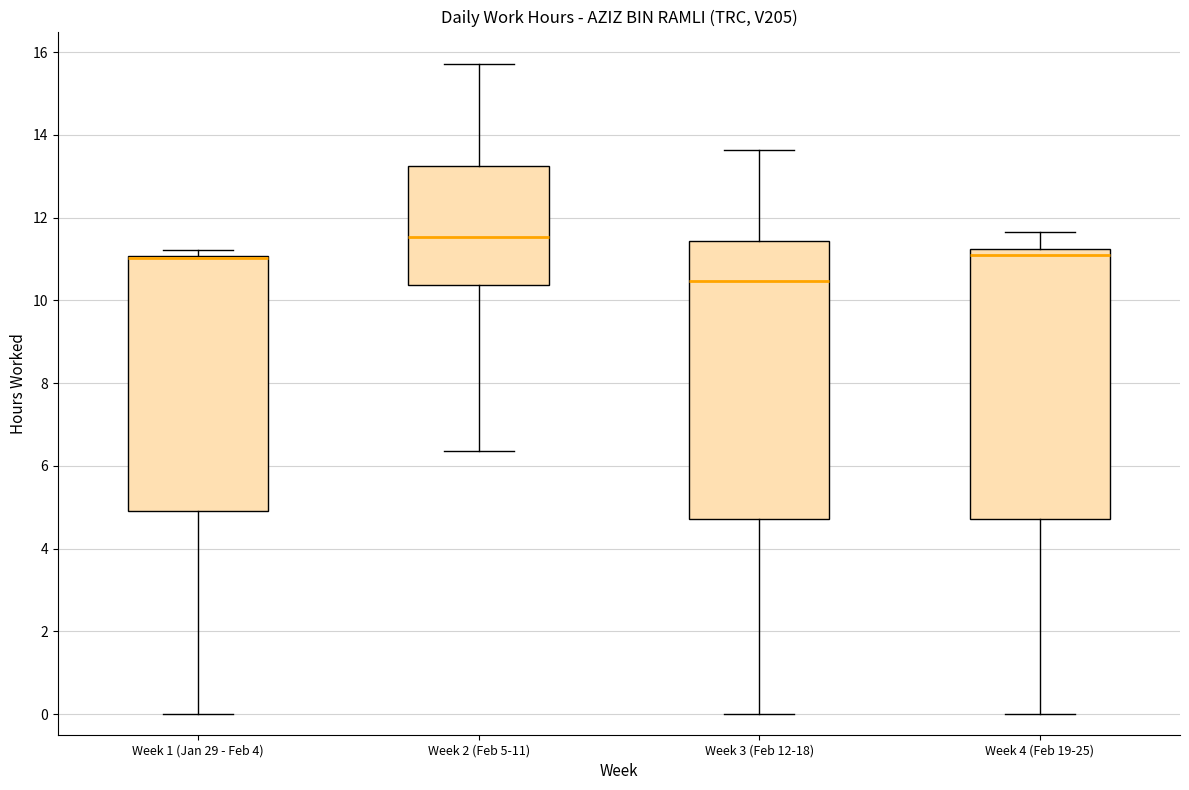

Reading left to right, transcribe this box plot: for each box, give where its median line is, the range the box spans, and where its two whiskers end, as read against the y-axis. The values are not printed on the chart, so give them approximately, as read against the axis.

Week 1 (Jan 29 - Feb 4): median 11.0 (drawn on the box's upper edge), box 5.0 to 11.0, whiskers 0.0 to 11.2
Week 2 (Feb 5-11): median 11.6, box 10.4 to 13.2, whiskers 6.4 to 15.8
Week 3 (Feb 12-18): median 10.4, box 4.8 to 11.4, whiskers 0.0 to 13.6
Week 4 (Feb 19-25): median 11.0, box 4.8 to 11.2, whiskers 0.0 to 11.6